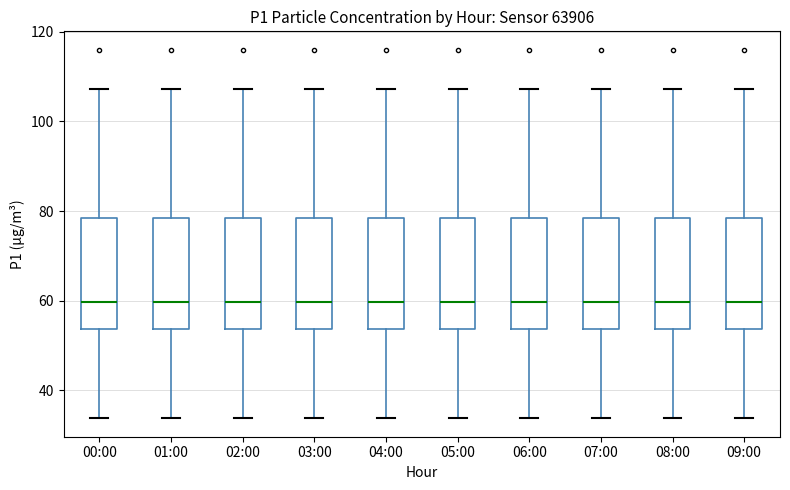

Where is the lower edge of the box for 08:00 on the y-axis? The values are not printed on the chart, so give them approximately, as read against the axis.

54